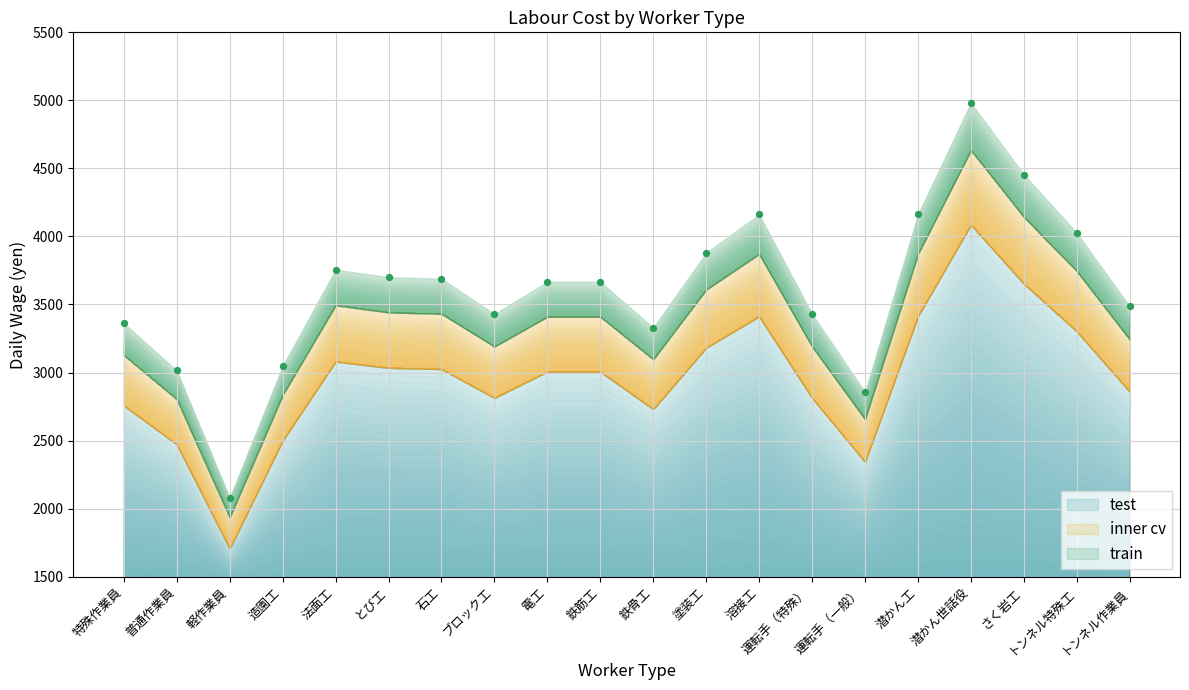

What Y value in the scatter plot is closest to 3532?

3487